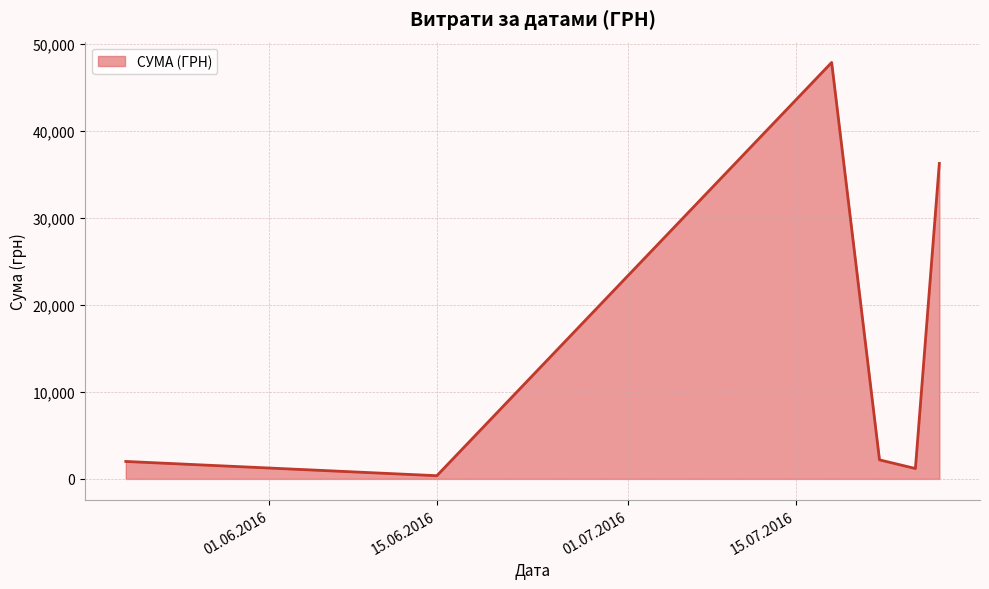

What is the maximum value shown in the chart?

47904.0